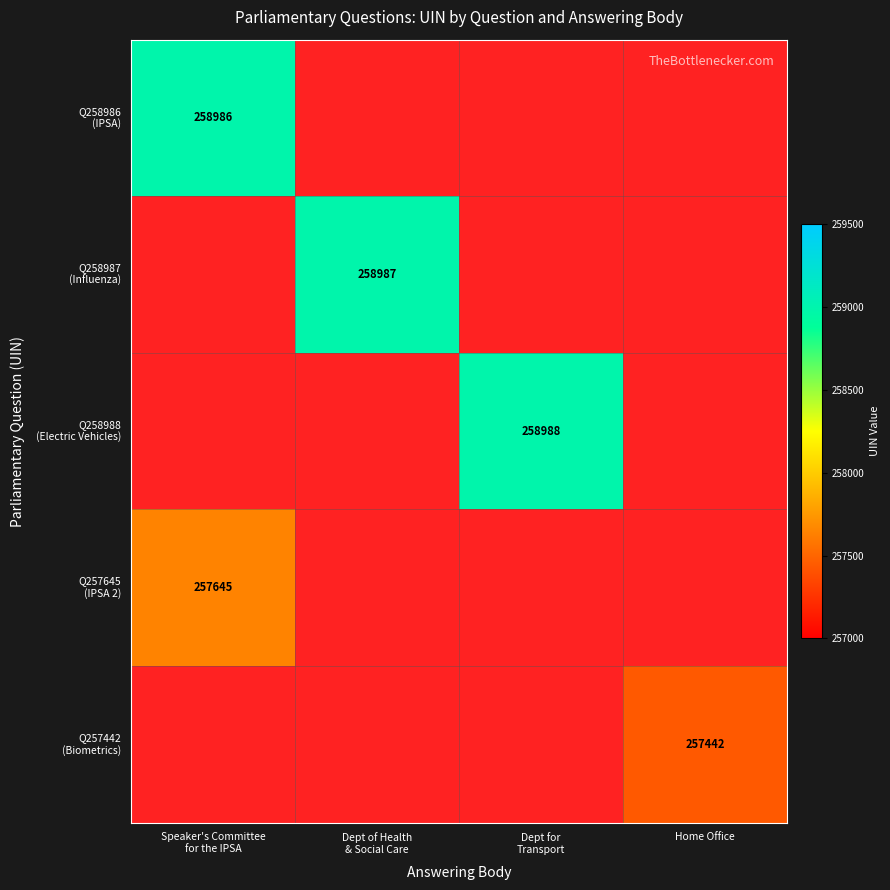

Between Dept of Health
& Social Care and Speaker's Committee
for the IPSA, which is larger?

Speaker's Committee
for the IPSA